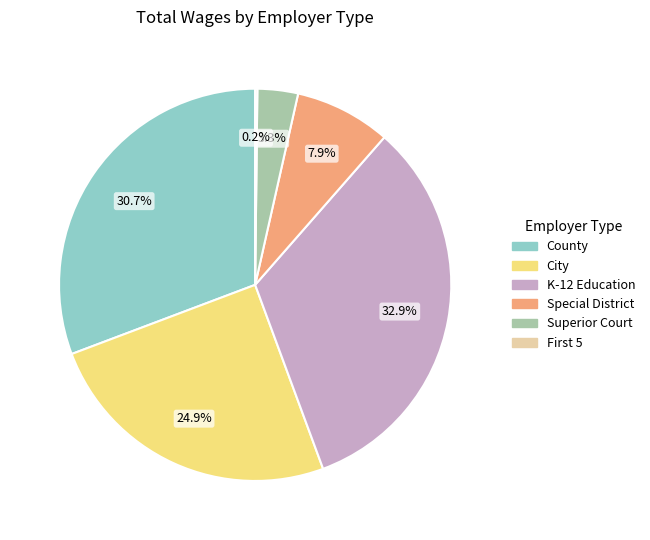

Does any single category account for the majority?

No